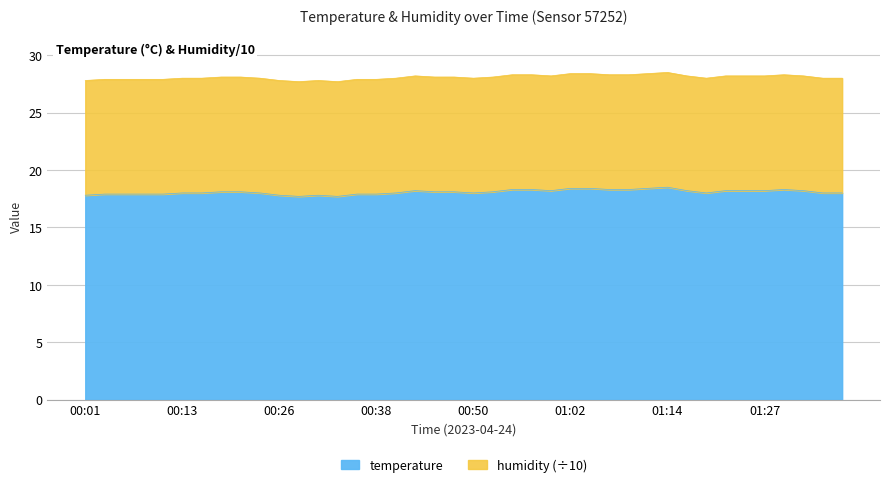

What is the minimum value for temperature?

17.7